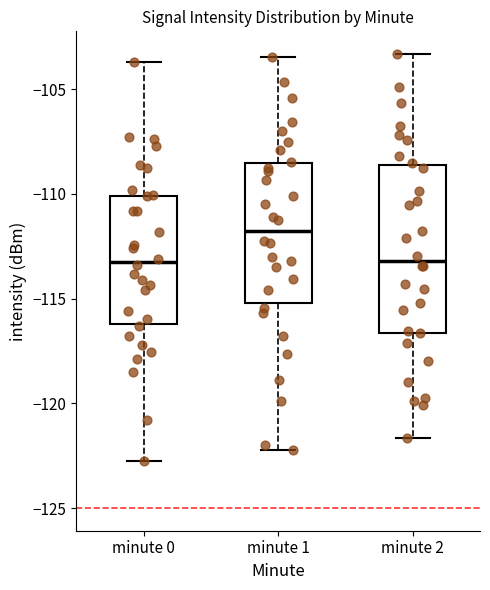

Where does the median line of the box for minute 0 sit on the y-axis? The values are not printed on the chart, so give them approximately, as read against the axis.

-113.0